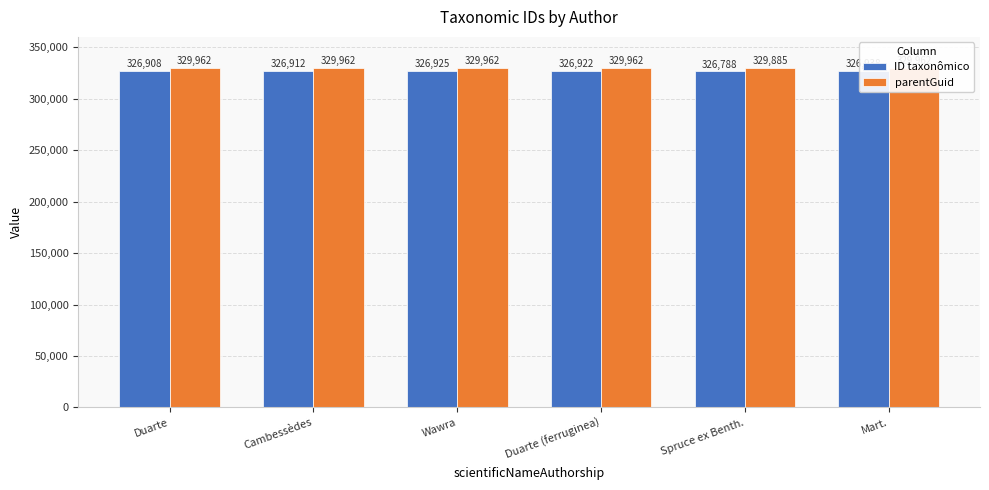

What is the smallest value displayed?

326788